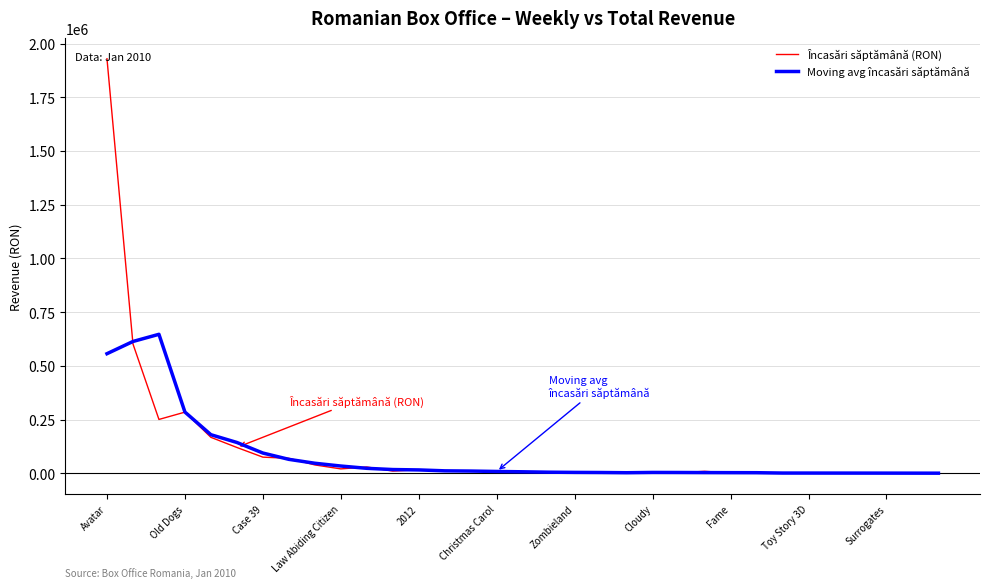

List the series in order of their peak value, highest first.

Încasări săptămână (RON), Moving avg încasări săptămână